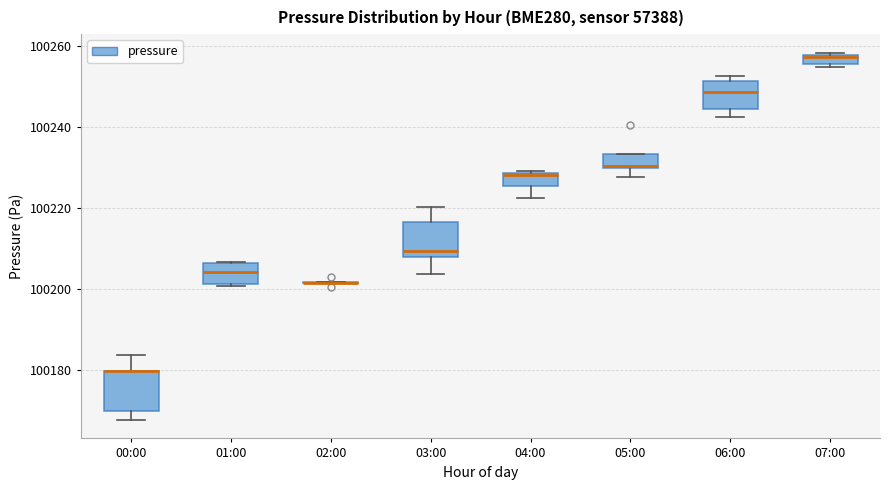

Where is the lower edge of the box for 04:00 on the y-axis? The values are not printed on the chart, so give them approximately, as read against the axis.

100226